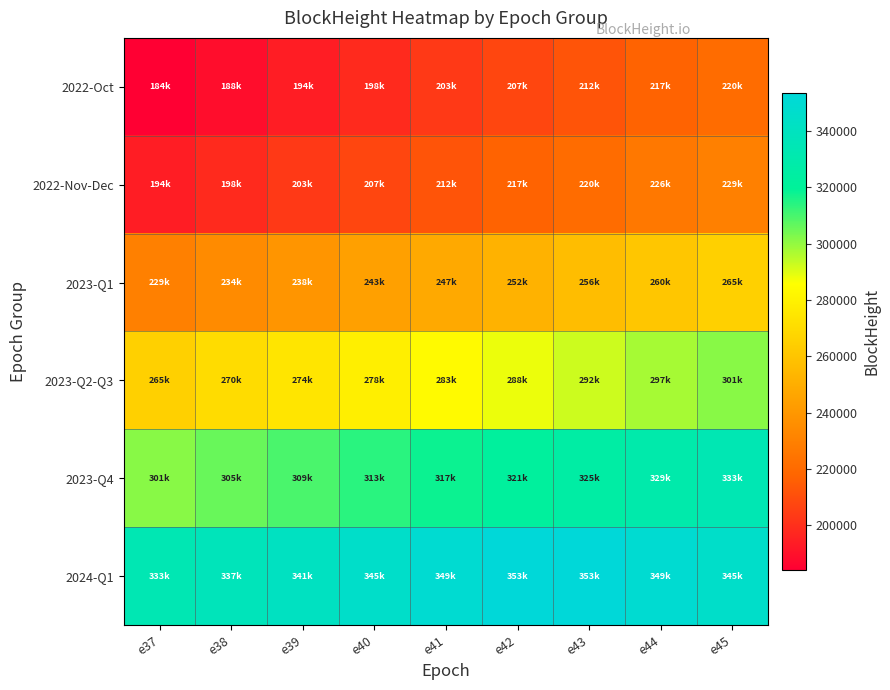

At how many categories does at least one series exceed 254853?

9